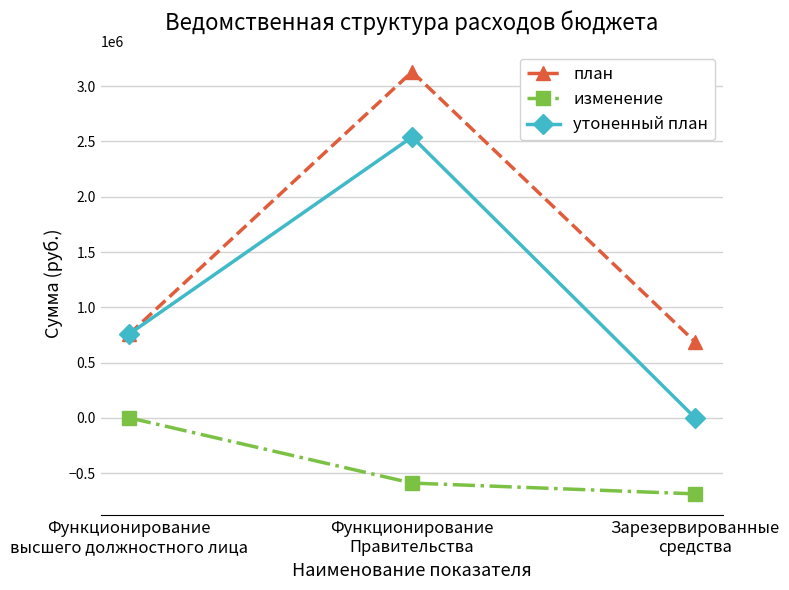

What is the sum of the изменение values at Функционирование
высшего должностного лица and Функционирование
Правительства?

-588321.6